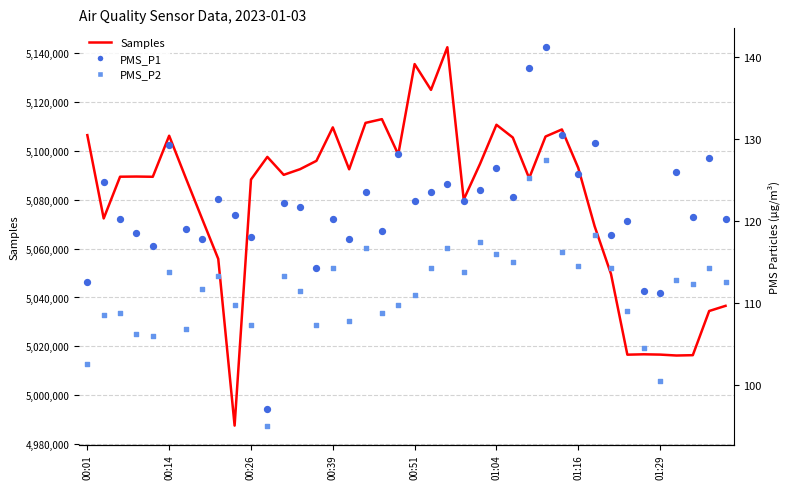

At which category is the sum across all series the highest?

22